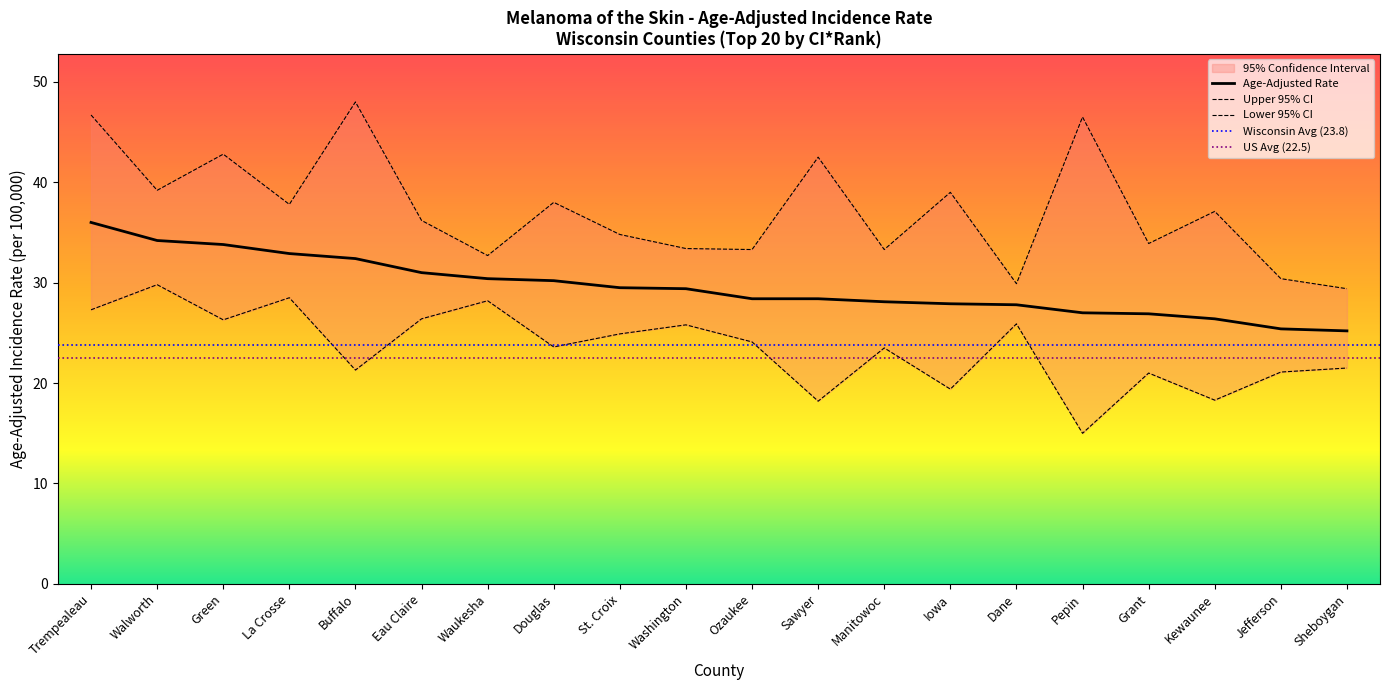

Reading left to right, list all the values displayed in this chart.

Age-Adjusted Rate: Trempealeau=36.0	Walworth=34.2	Green=33.8	La Crosse=32.9	Buffalo=32.4	Eau Claire=31.0	Waukesha=30.4	Douglas=30.2	St. Croix=29.5	Washington=29.4	Ozaukee=28.4	Sawyer=28.4	Manitowoc=28.1	Iowa=27.9	Dane=27.8	Pepin=27.0	Grant=26.9	Kewaunee=26.4	Jefferson=25.4	Sheboygan=25.2
Upper 95% CI: Trempealeau=46.7	Walworth=39.2	Green=42.8	La Crosse=37.8	Buffalo=48.0	Eau Claire=36.2	Waukesha=32.7	Douglas=38.0	St. Croix=34.8	Washington=33.4	Ozaukee=33.3	Sawyer=42.5	Manitowoc=33.3	Iowa=39.0	Dane=29.9	Pepin=46.5	Grant=33.9	Kewaunee=37.1	Jefferson=30.4	Sheboygan=29.4
Lower 95% CI: Trempealeau=27.3	Walworth=29.8	Green=26.3	La Crosse=28.5	Buffalo=21.3	Eau Claire=26.4	Waukesha=28.2	Douglas=23.6	St. Croix=24.9	Washington=25.8	Ozaukee=24.1	Sawyer=18.2	Manitowoc=23.5	Iowa=19.4	Dane=25.9	Pepin=15.0	Grant=21.0	Kewaunee=18.3	Jefferson=21.1	Sheboygan=21.5